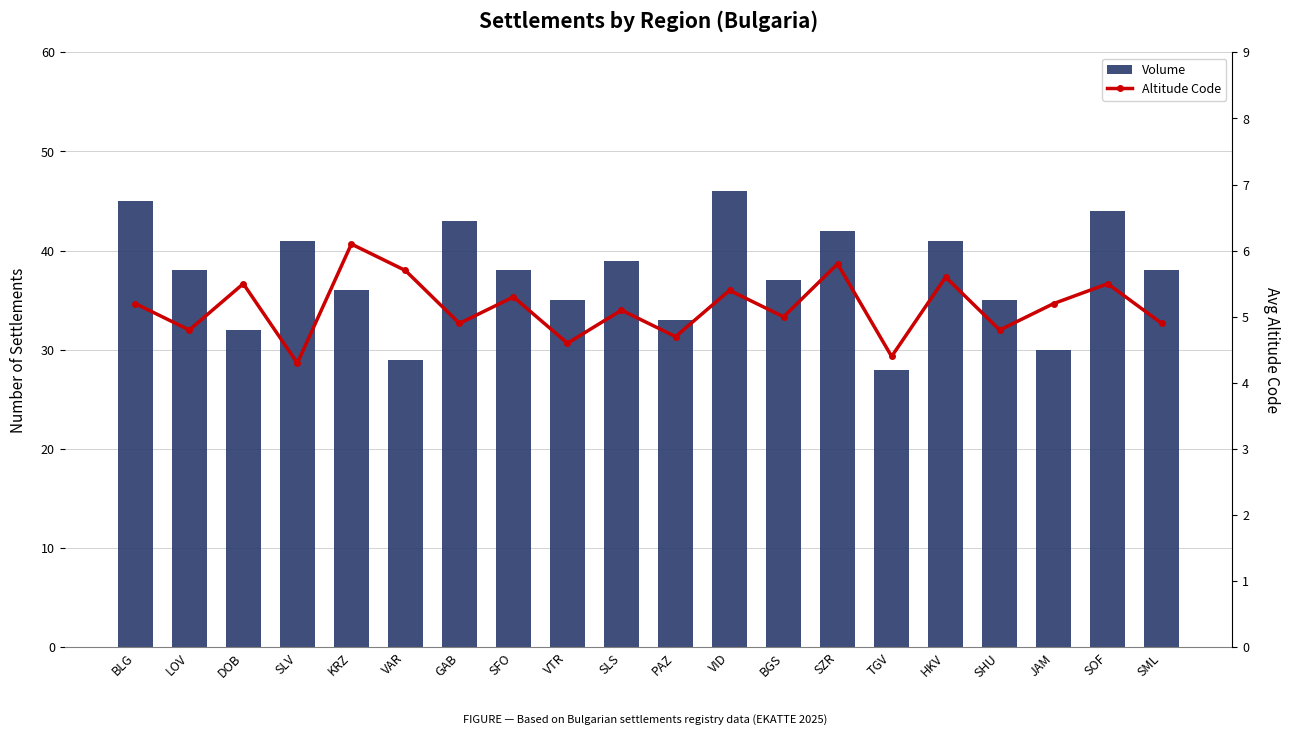

What is the label of the 8th bar from the left?

SFO